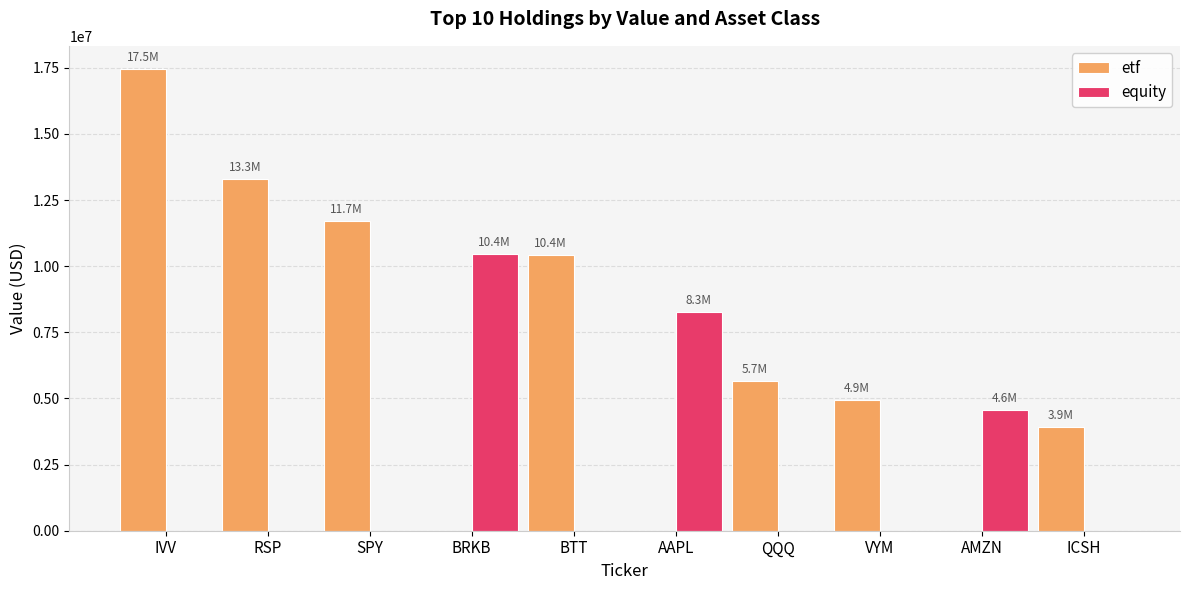

How many data points in equity are above 0?

3